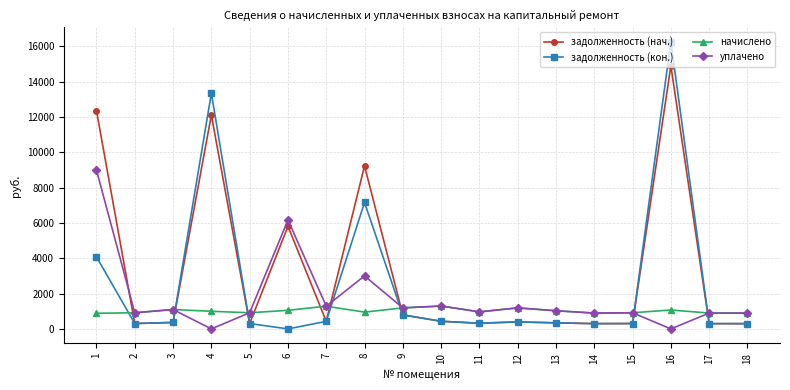

List the series in order of their peak value, lowest first.

начислено, уплачено, задолженность (нач.), задолженность (кон.)